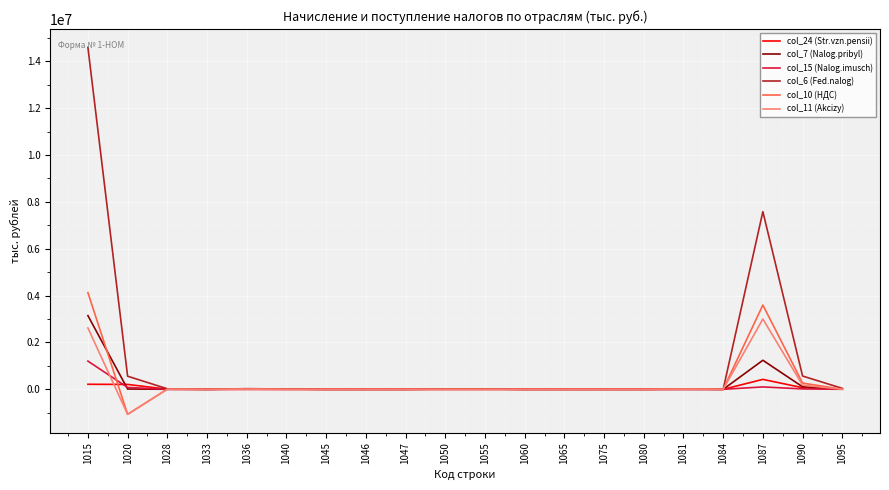

How many lines are shown in the chart?

6